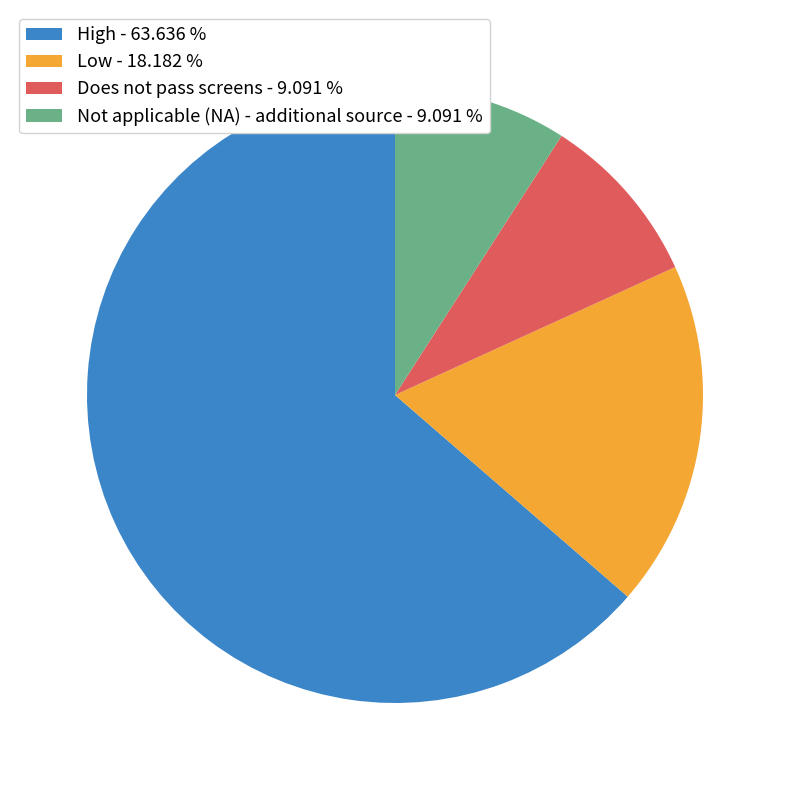

True or false: Does not pass screens accounts for 9% of the total.

True